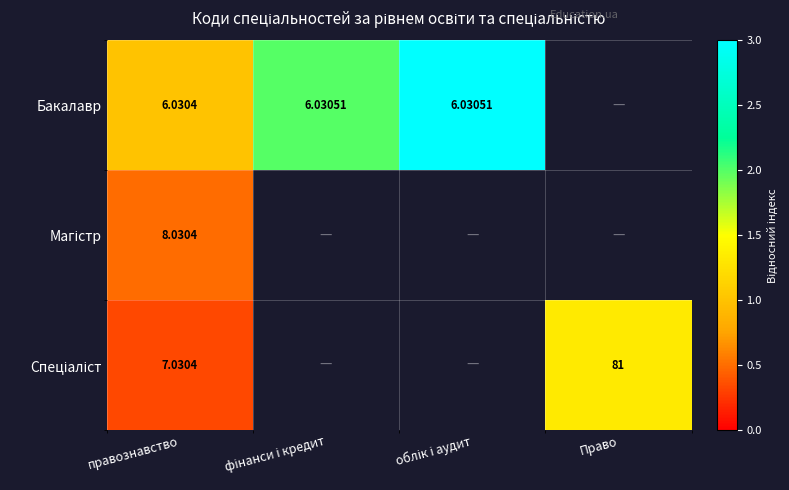

Between правознавство and фінанси і кредит, which series saw the biggest shift?

Бакалавр